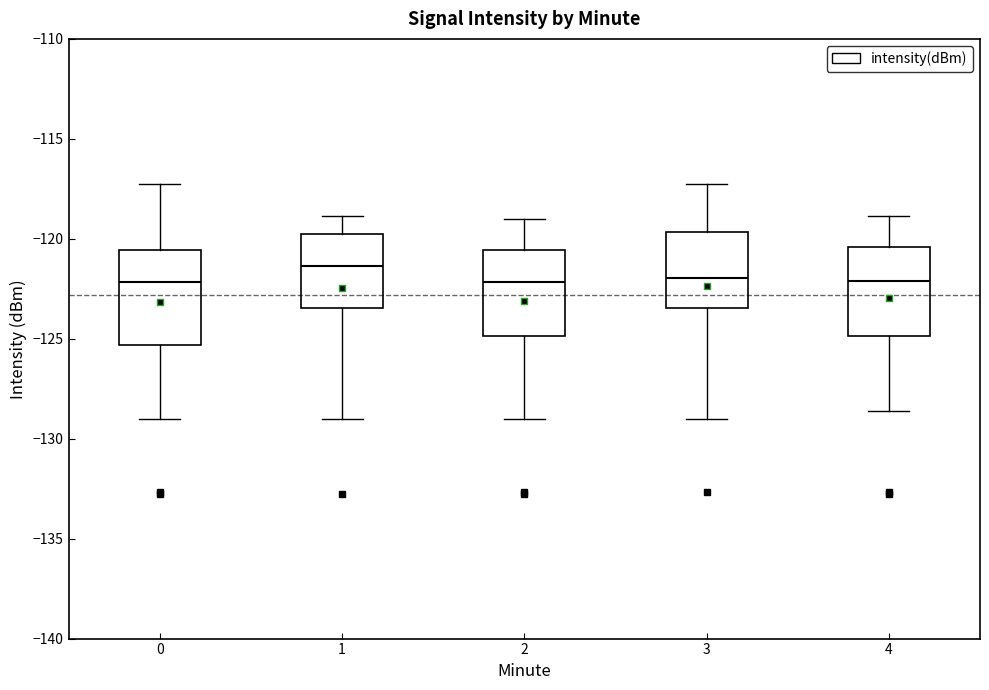

Which box has the highest median line?

1